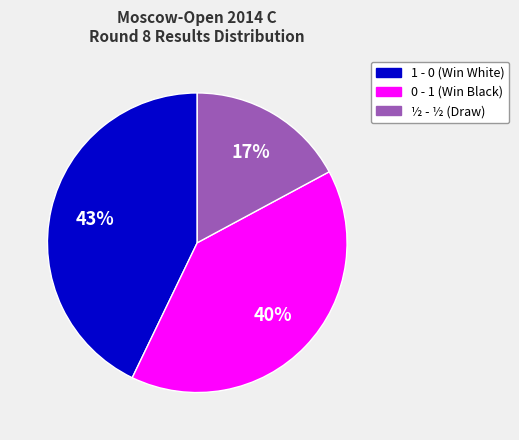

To the nearest percent, what portion does 0 - 1 represent?

40%